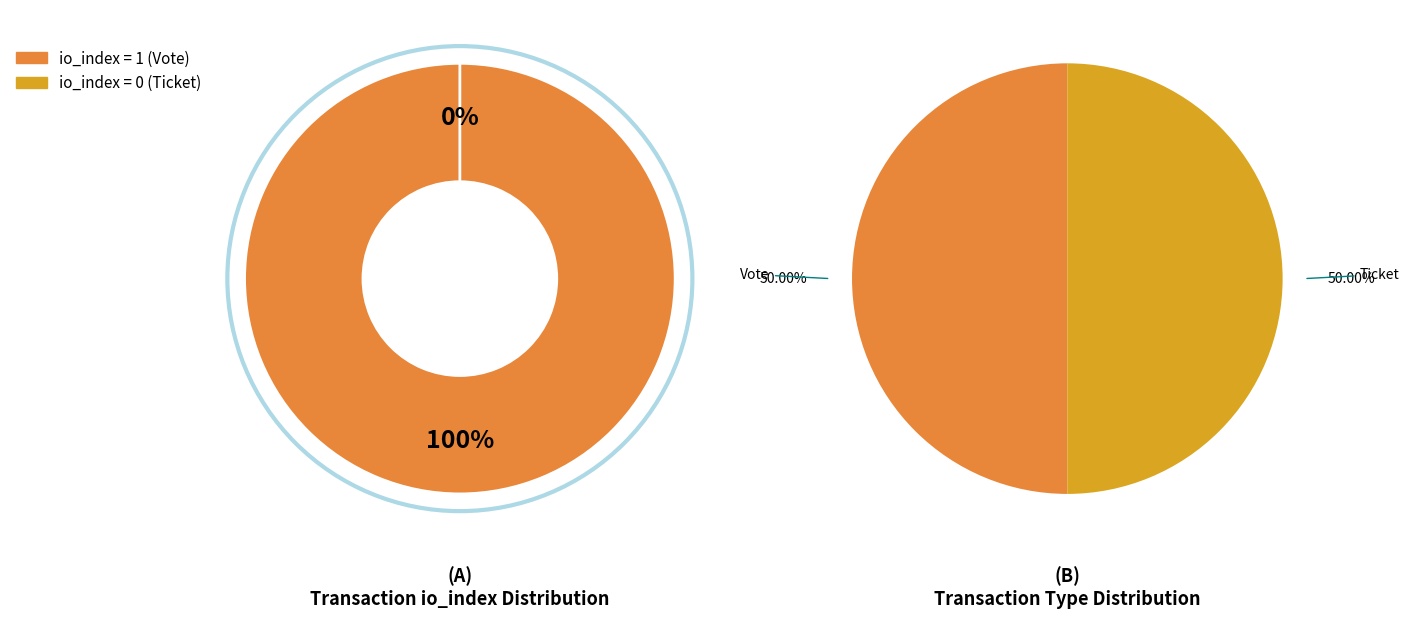

Count the number of slices in the pie.

2